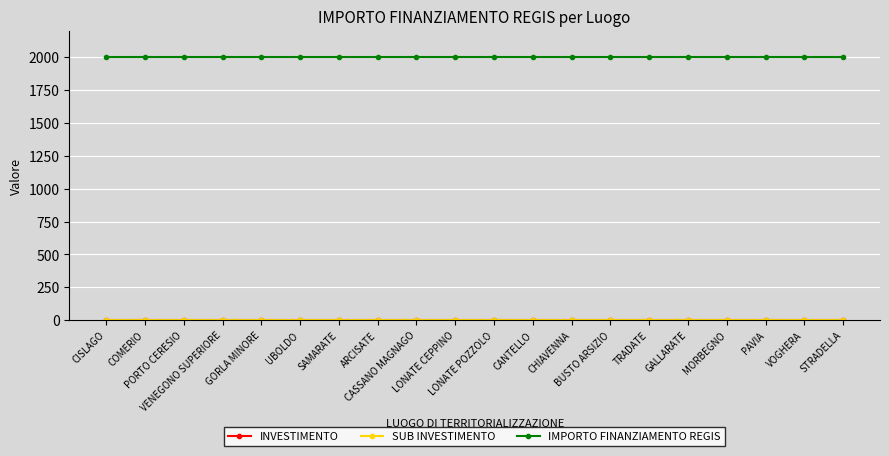

At which label is SUB INVESTIMENTO closest to 2?

CISLAGO